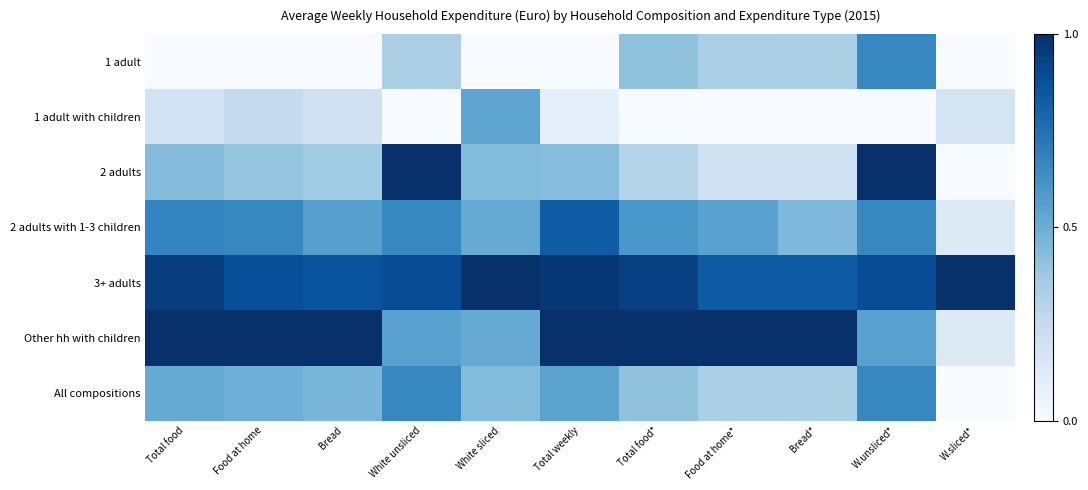

Which series has the largest total across all categories?

3+ adults